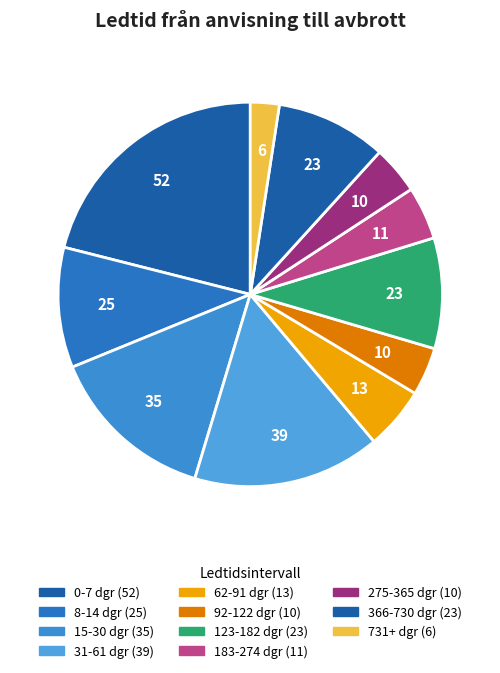

What percentage is the 275-365 dgr slice, to the nearest percent?

4%